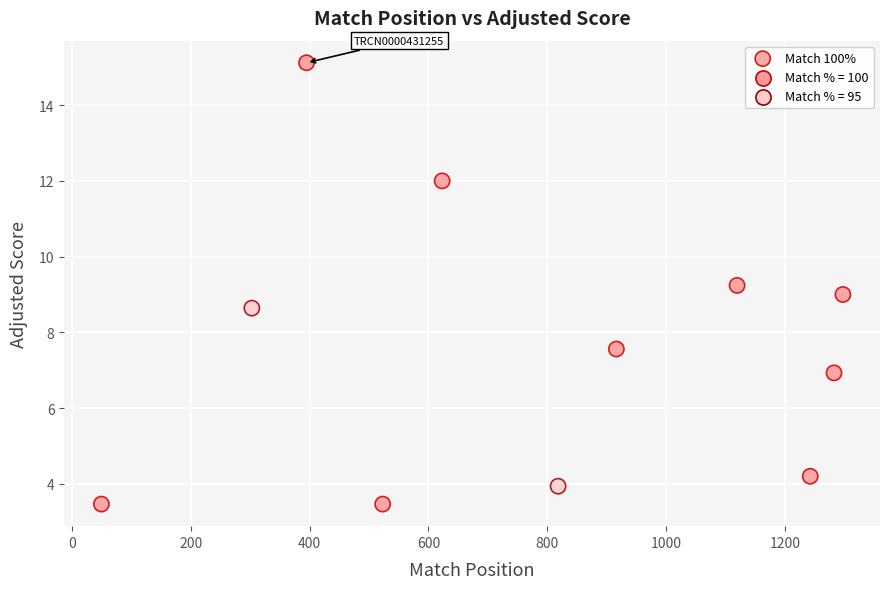

What is the range of X values (max minus min)?

1247.0